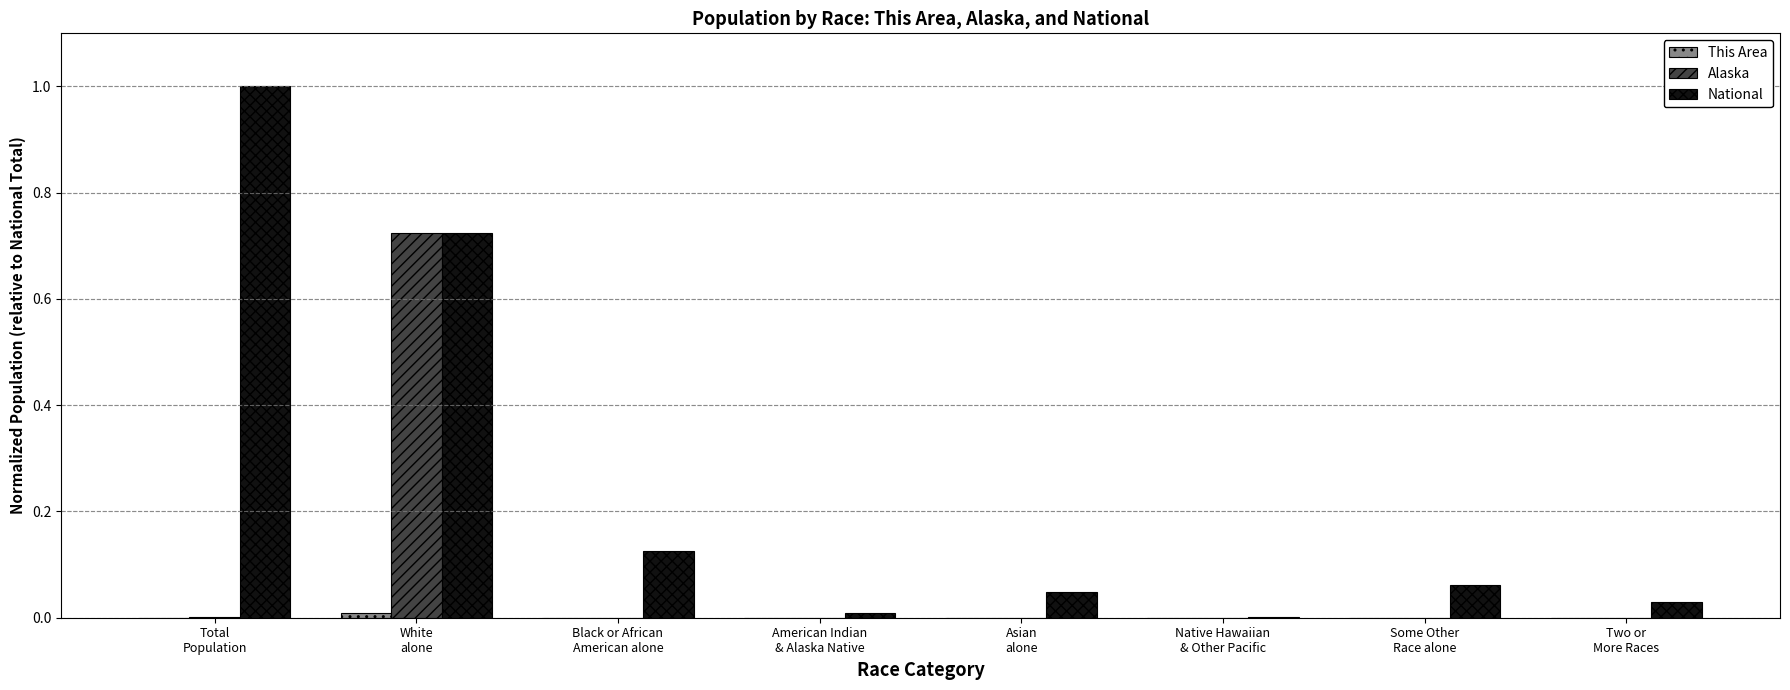

Which series has the largest total across all categories?

National